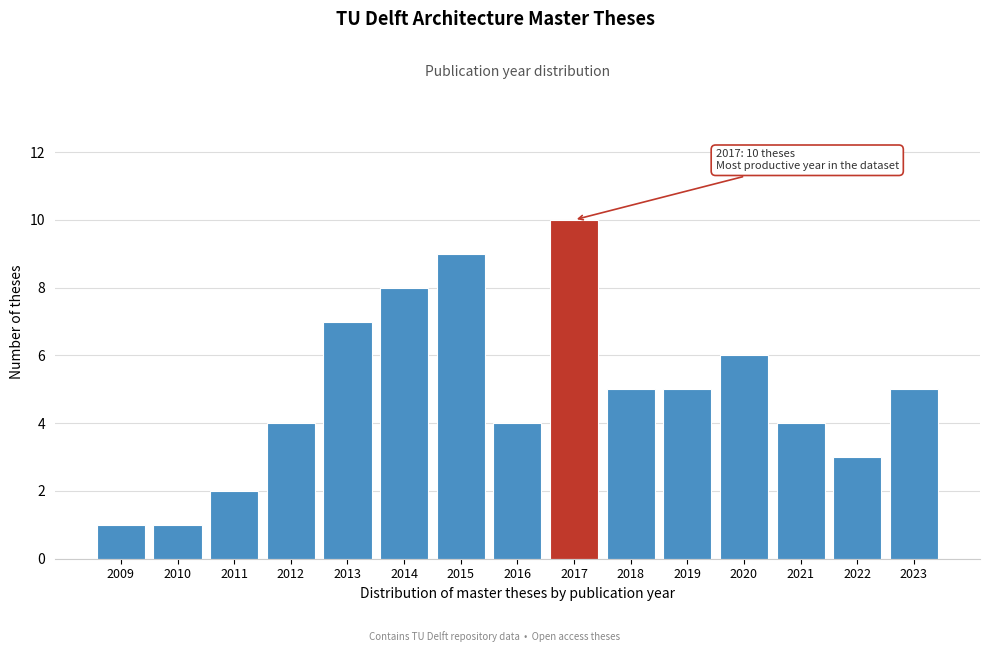

Reading left to right, what are all the values shown in this chart?

2009=1	2010=1	2011=2	2012=4	2013=7	2014=8	2015=9	2016=4	2017=10	2018=5	2019=5	2020=6	2021=4	2022=3	2023=5